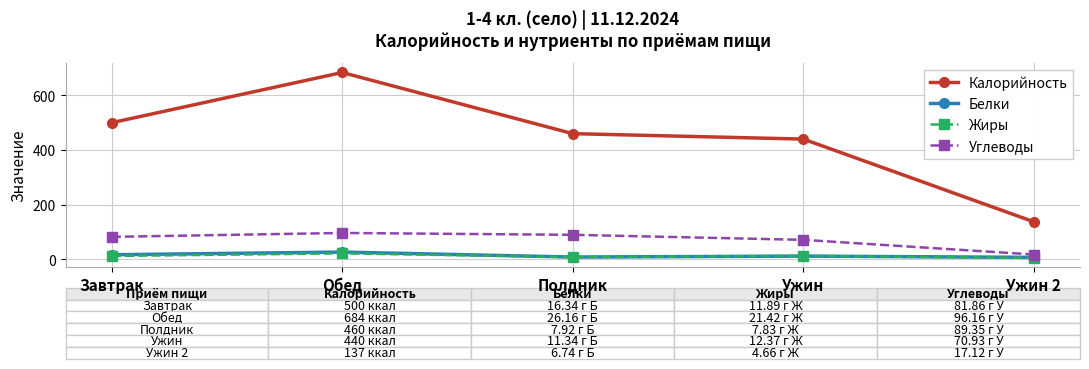

Is it true that Калорийность equals 103.4 at Полдник?

False